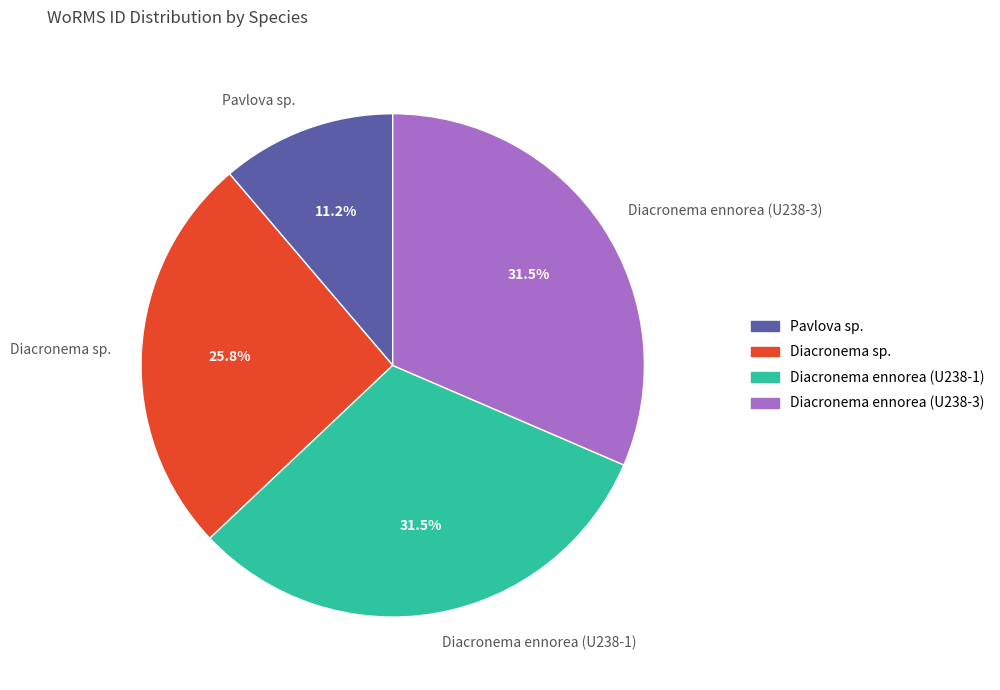

What is the smallest slice in the pie chart?

Pavlova sp.